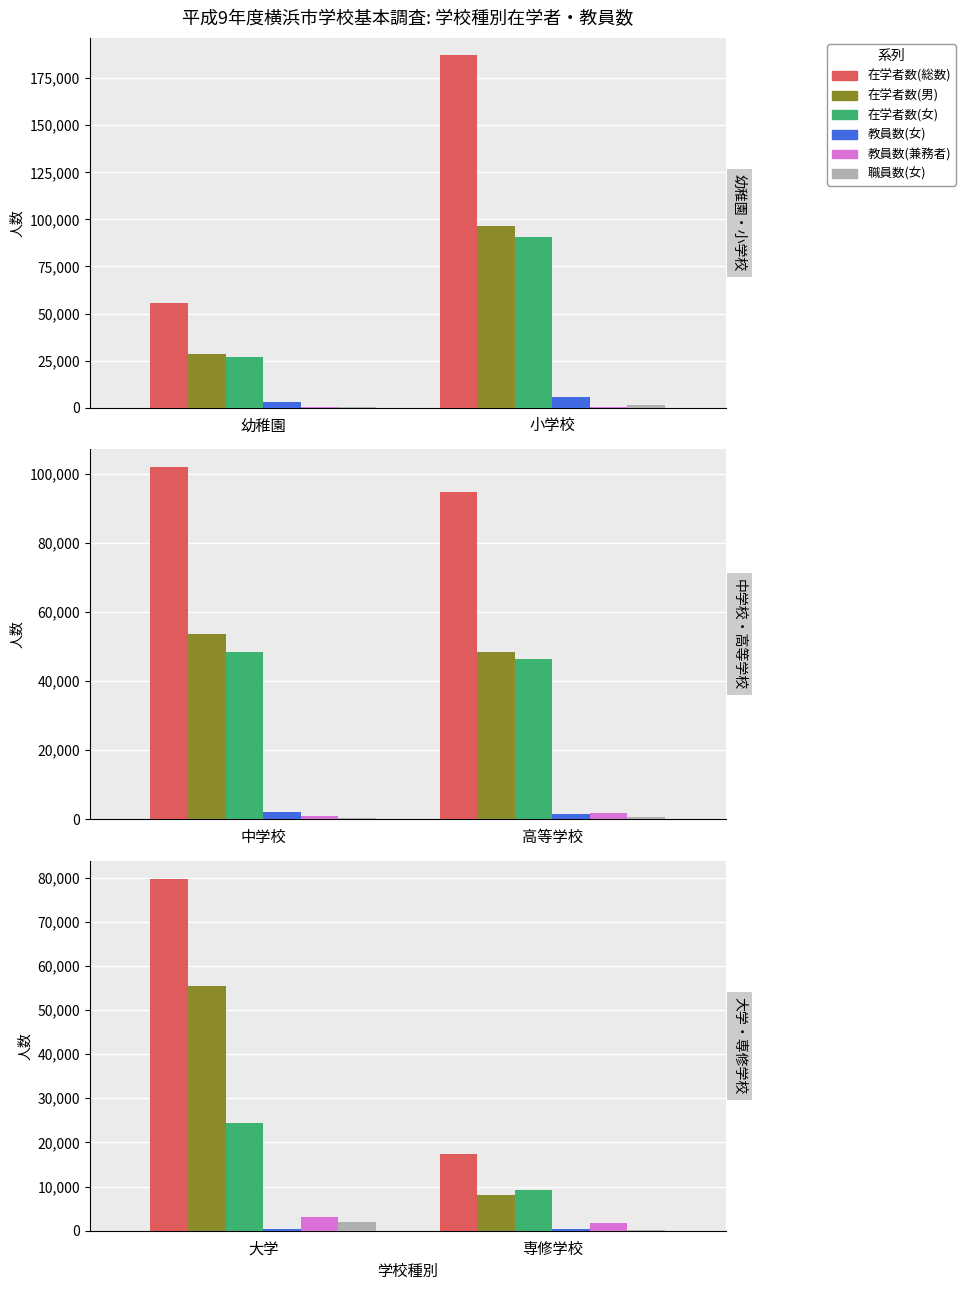

What is the difference between the 教員数(兼務者) values at 大学 and 専修学校?

1250